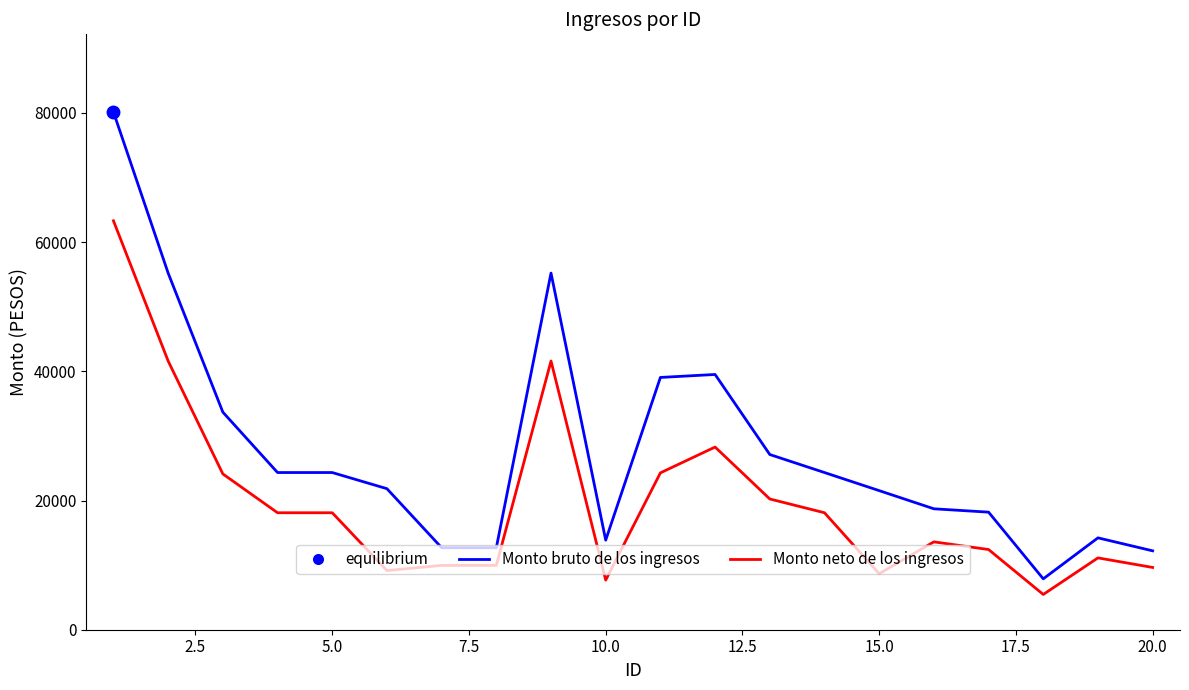

Reading left to right, what are all the values shown in this chart?

Monto bruto de los ingresos: 80140.5	55205.3	33681.3	24331.0	24331.0	21831.0	12697.4	12697.4	55205.3	13865.7	39050.9	39511.0	27119.0	24331.0	21531.4	18717.8	18199.4	7875.8	14221.1	12211.8
Monto neto de los ingresos: 63299.8	41593.8	24115.8	18105.6	18105.6	9159.6	9959.0	9959.0	41593.8	7680.7	24281.7	28276.1	20239.8	18105.6	8673.3	13601.2	12413.8	5458.6	11120.1	9639.3